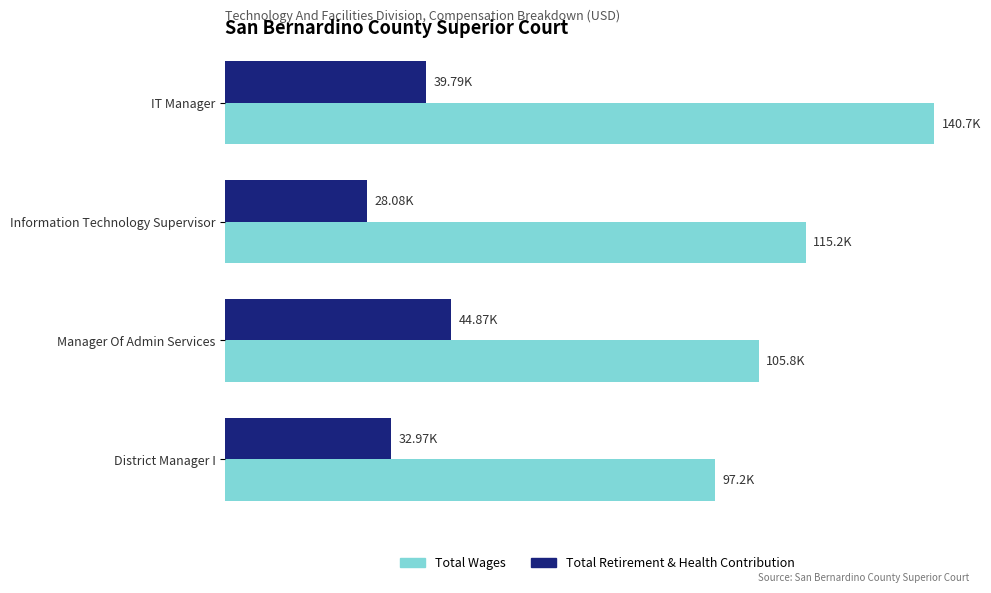

Which series has the widest spread of values?

Total Wages